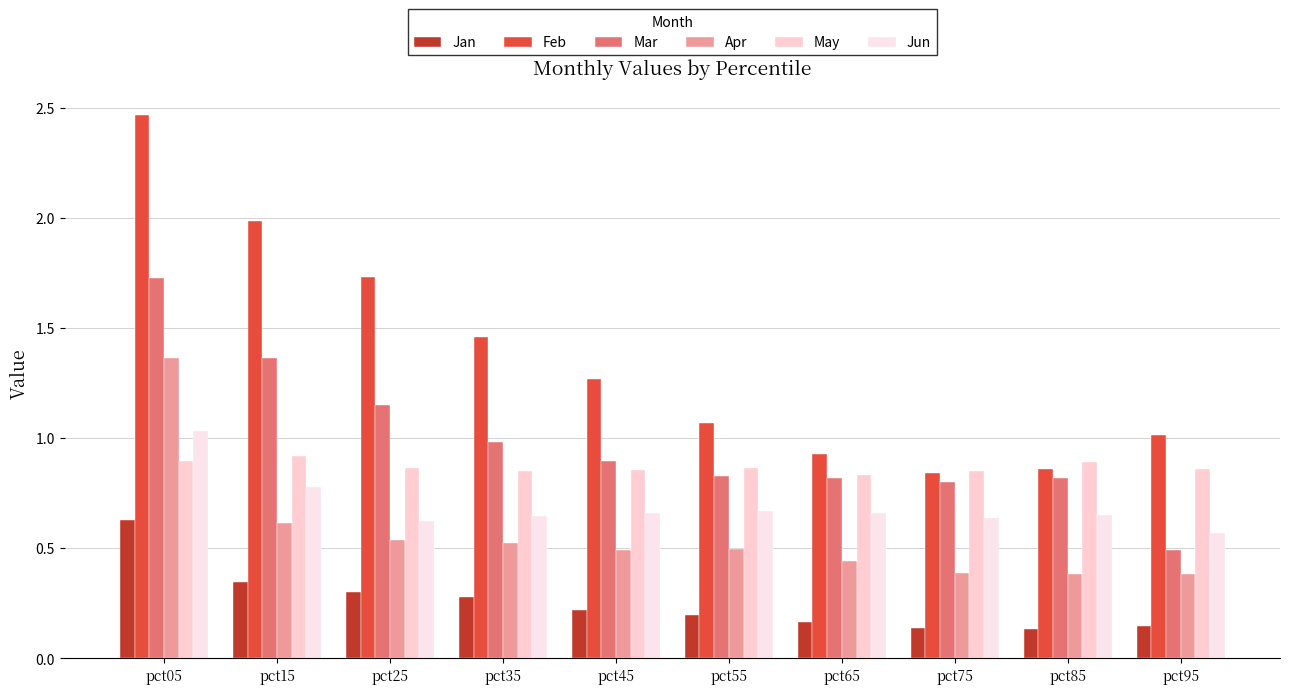

Which series has the largest range (max minus min)?

Feb